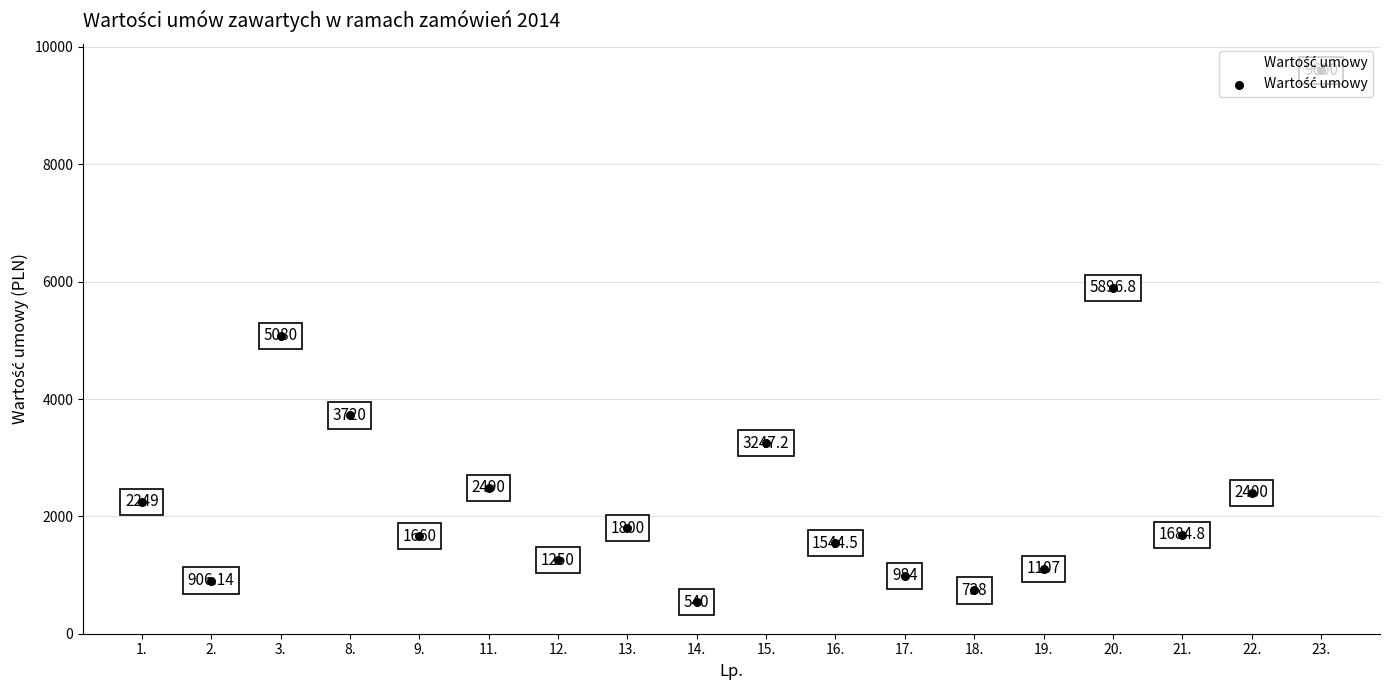

Approximately how many times larger is the value at 14. compared to 17.?

0.5